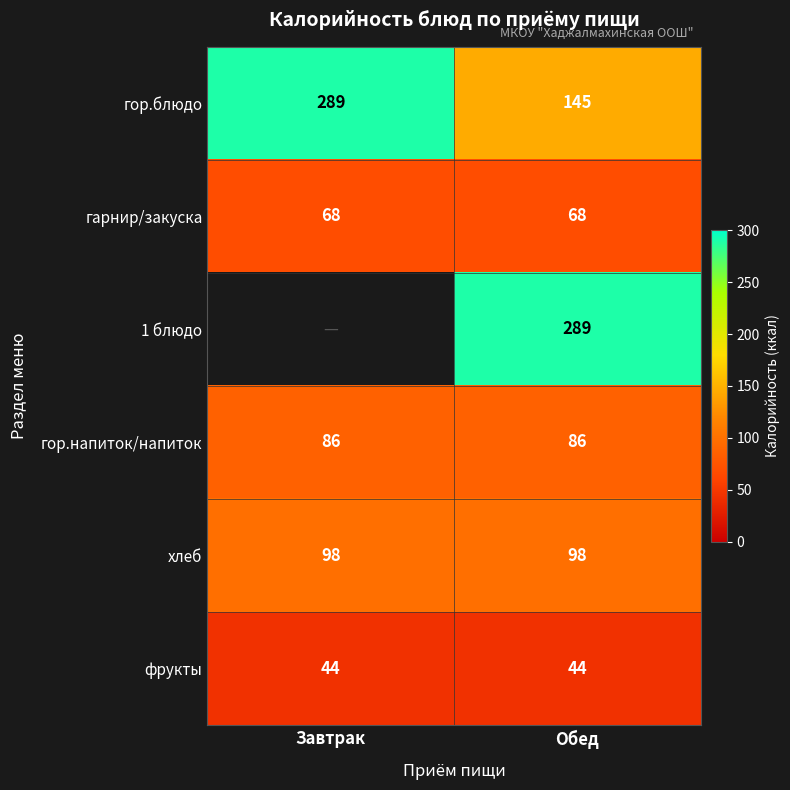

How many distinct data groups are displayed?

6